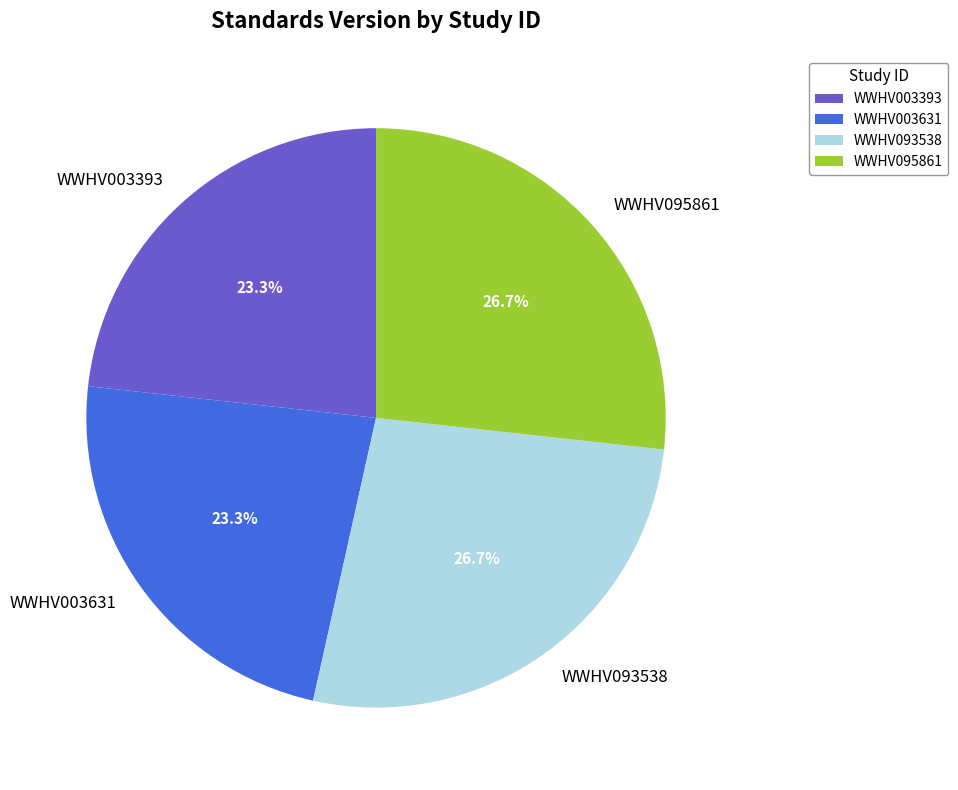

To the nearest percent, what is the difference between the WWHV003631 and WWHV095861 slice percentages?

3%